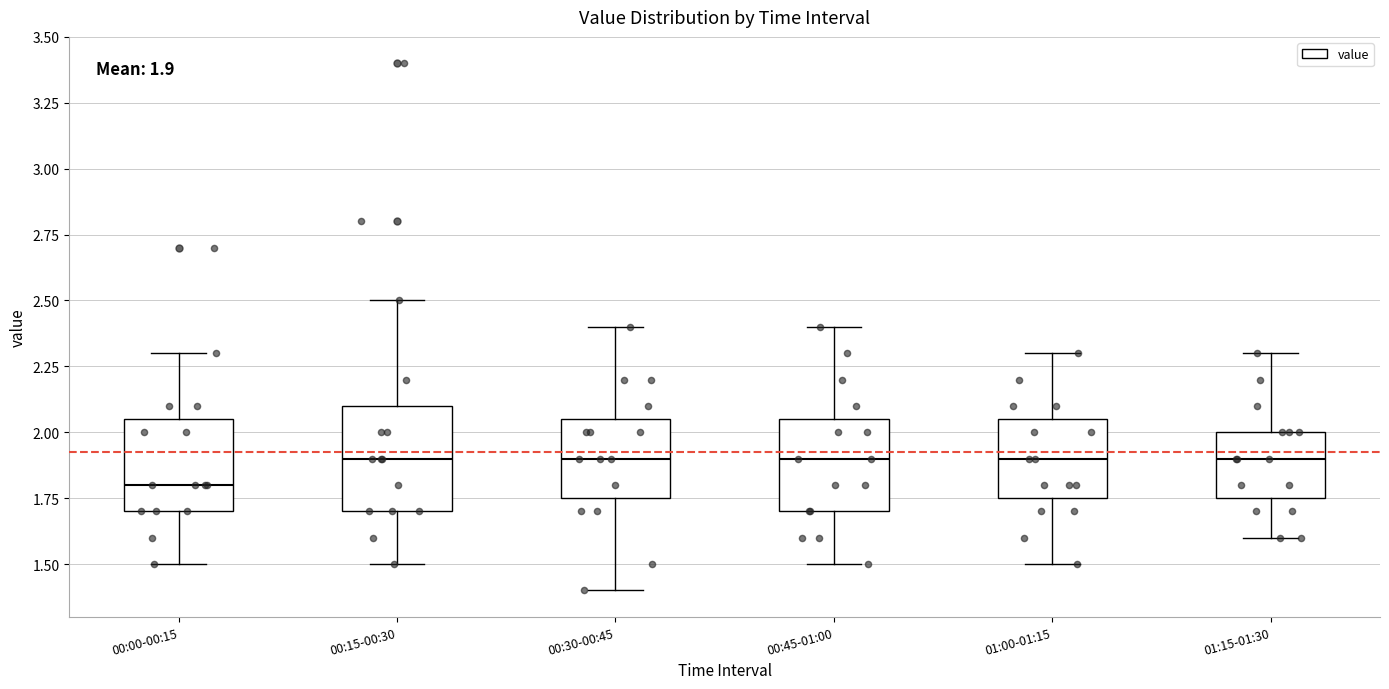

Comparing the boxes themselves (not the whiskers), which one is the tallest?

00:15-00:30